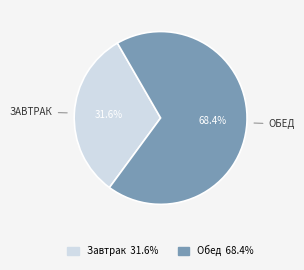

Count the number of slices in the pie.

2